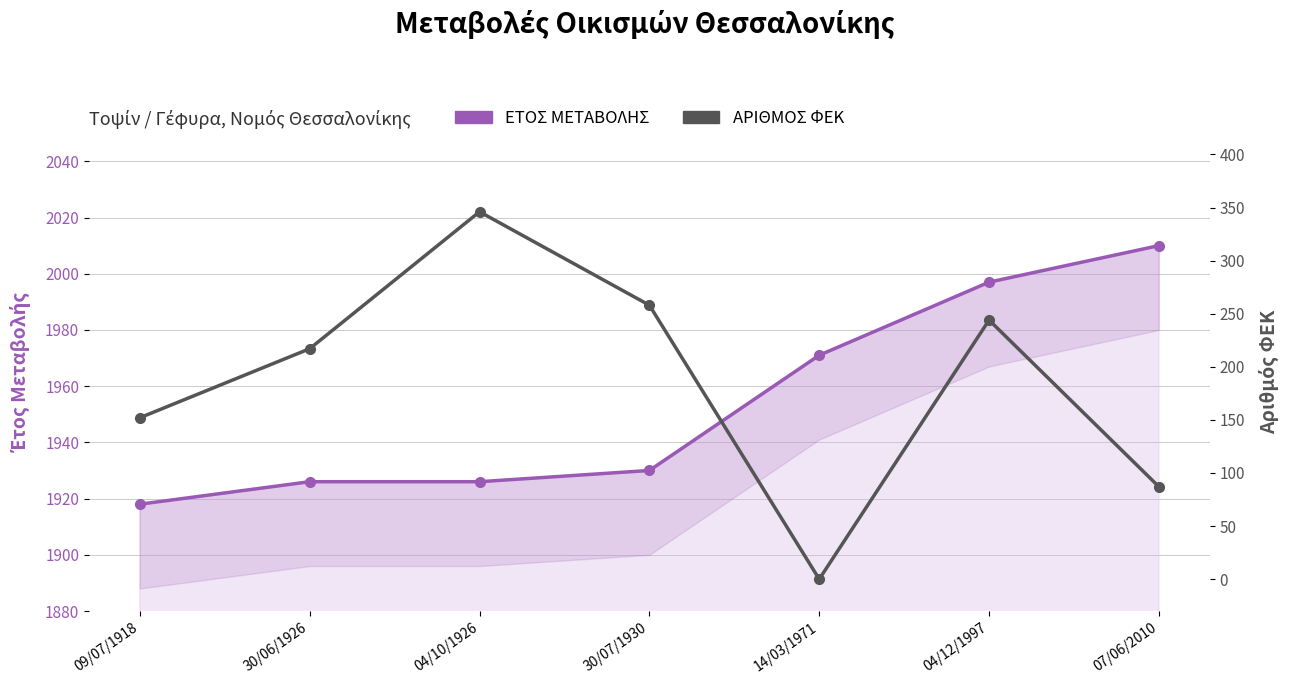

How many interior local valleys does the ΑΡΙΘΜΟΣ ΦΕΚ series have?

1